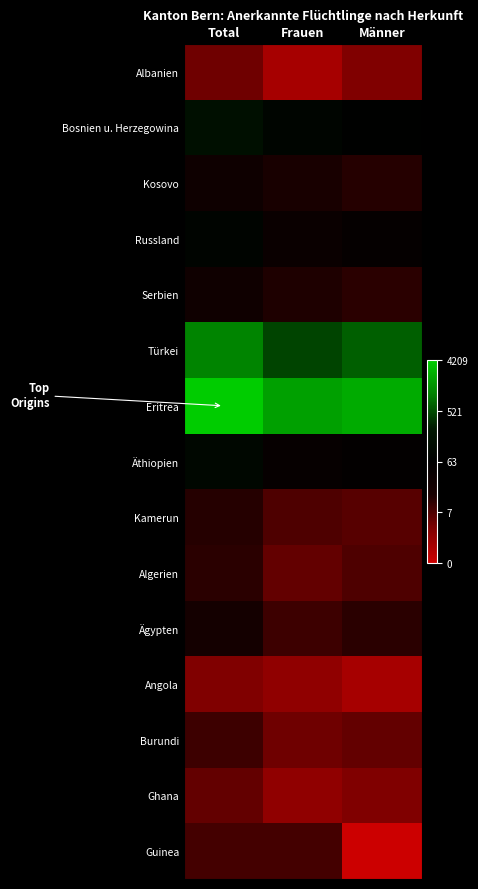

Which label corresponds to the smallest value in the chart?

Männer